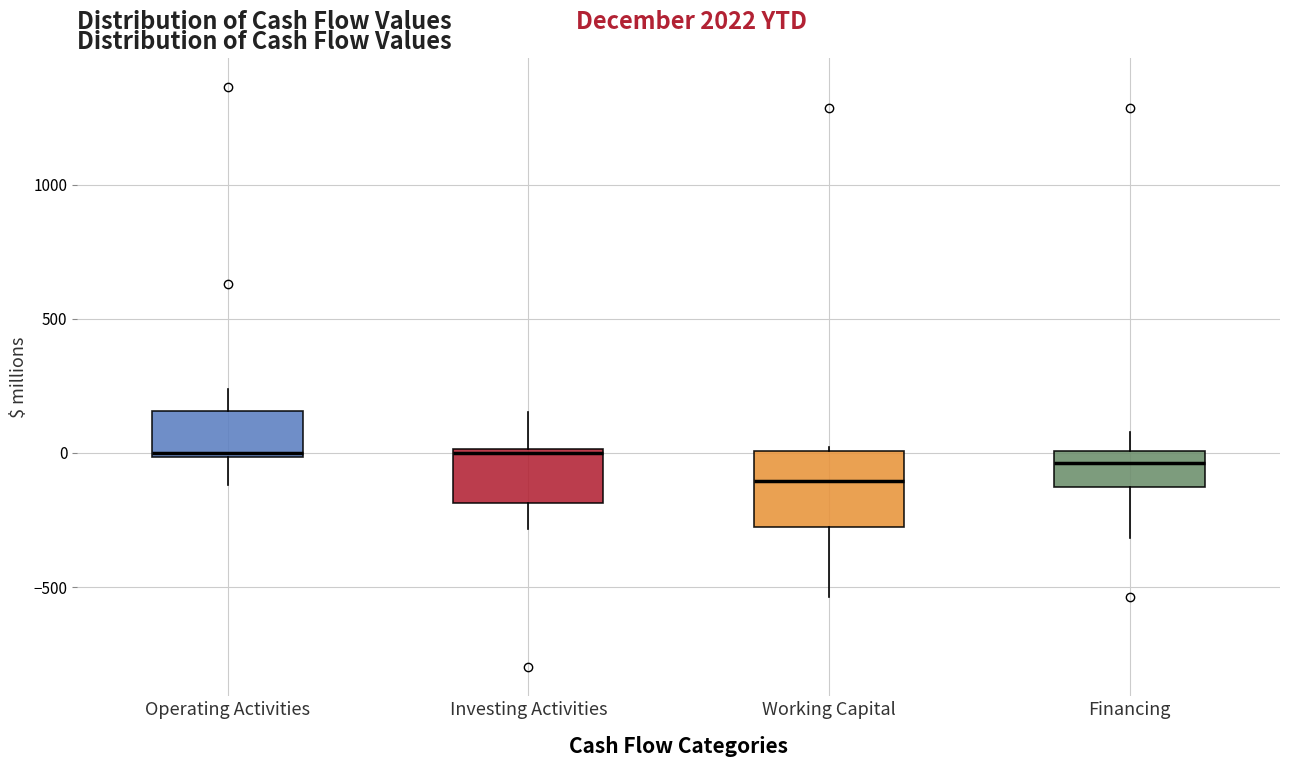

Reading left to right, transcribe this box plot: for each box, give where its median line is, the range the box spans, and where its two whiskers end, as read against the y-axis. The values are not printed on the chart, so give them approximately, as read against the axis.

Operating Activities: median 0 (just above the box's lower edge), box 0 to 150, whiskers -100 to 250
Investing Activities: median 0 (just below the box's upper edge), box -200 to 0, whiskers -300 to 150
Working Capital: median -100, box -300 to 0, whiskers -550 to 0
Financing: median -50, box -150 to 0, whiskers -300 to 100